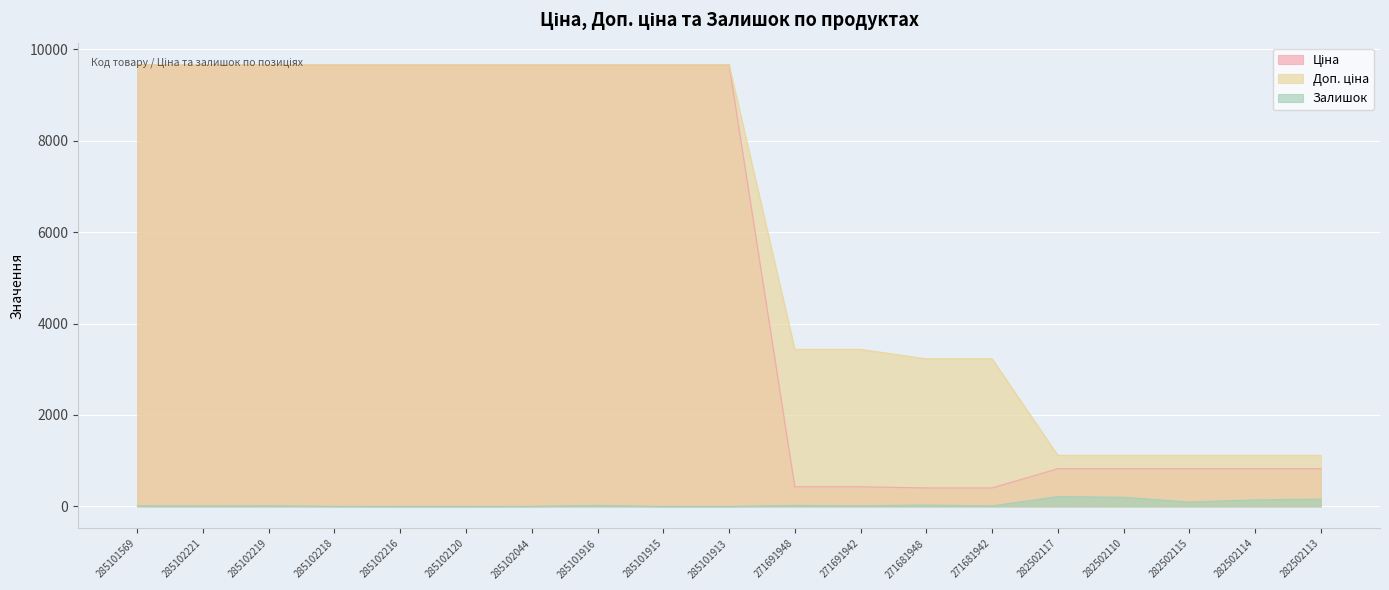

What is the spread (max minus min) of values at 271691942?

3420.6